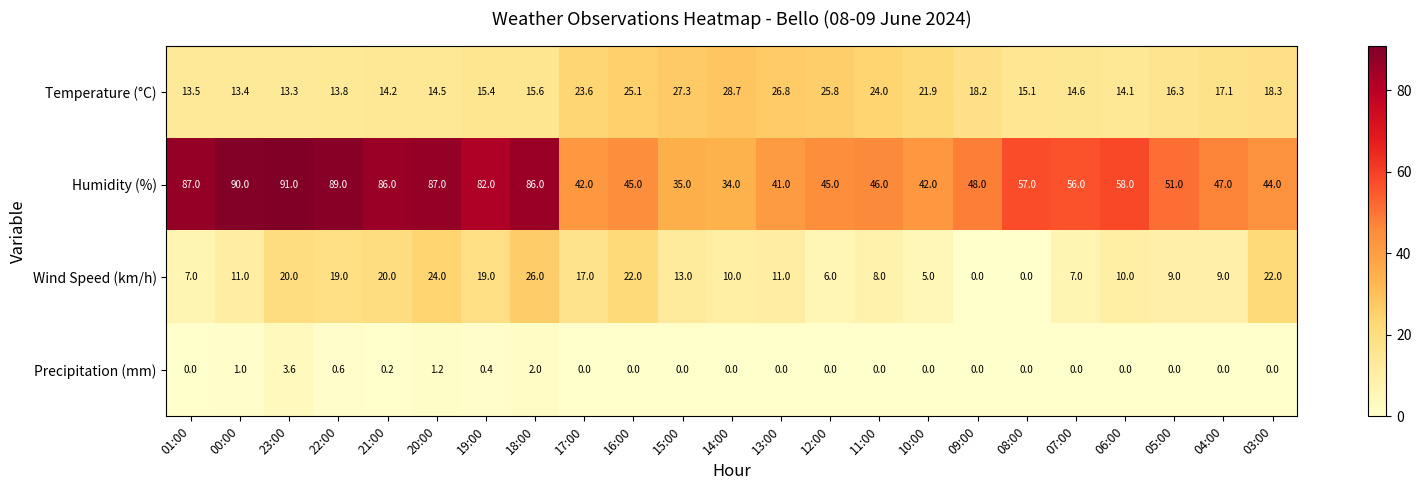

Is it true that Humidity (%) equals 33.2 at 20:00?

False